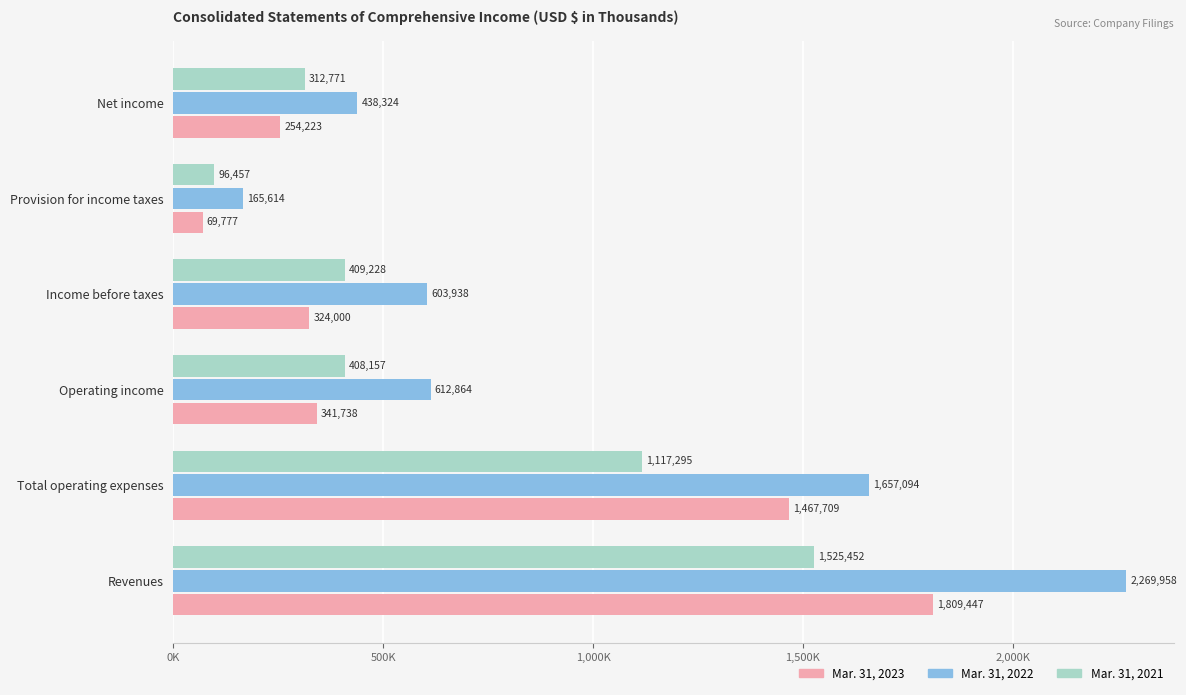

What are all the series names shown in the legend?

Mar. 31, 2023, Mar. 31, 2022, Mar. 31, 2021